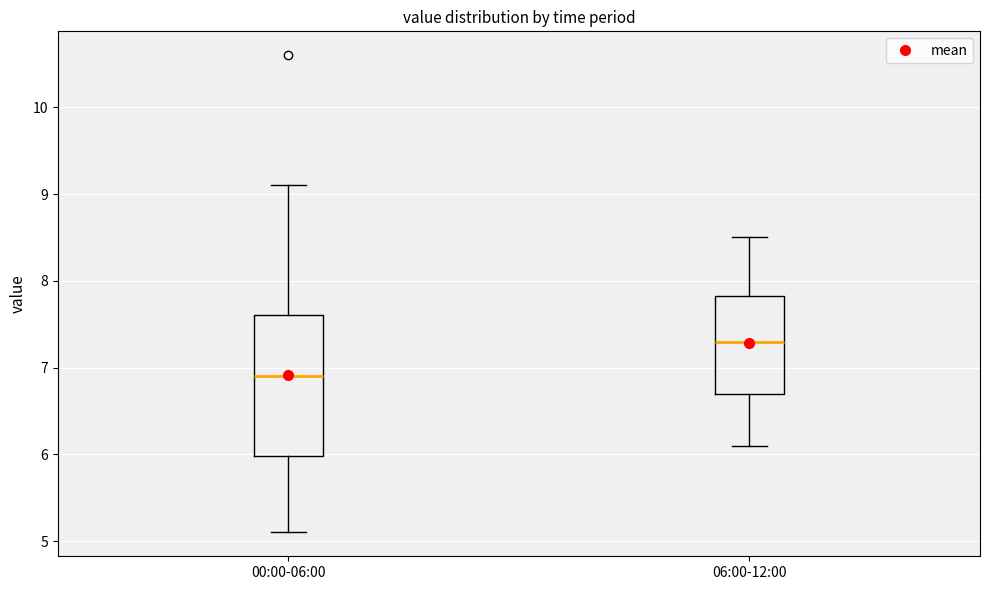

Where is the lower edge of the box for 00:00-06:00 on the y-axis? The values are not printed on the chart, so give them approximately, as read against the axis.

6.0